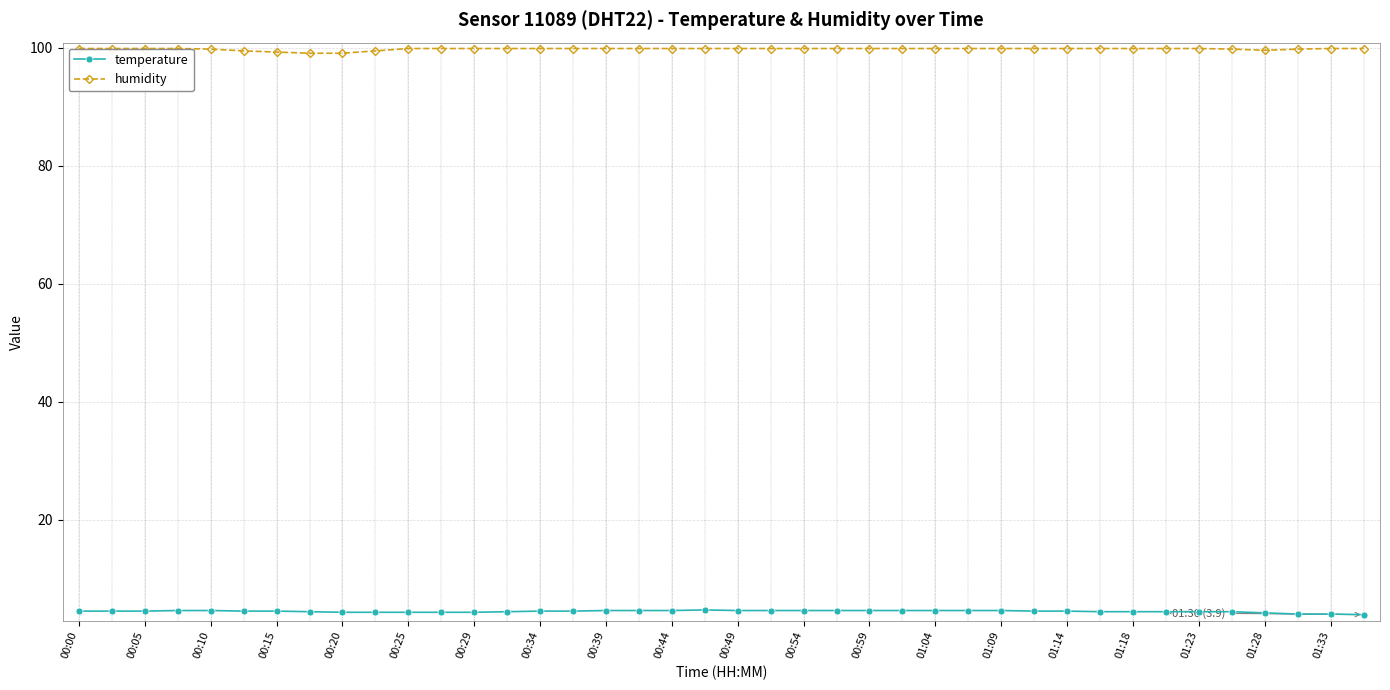

What is the highest value of the humidity series?

99.9